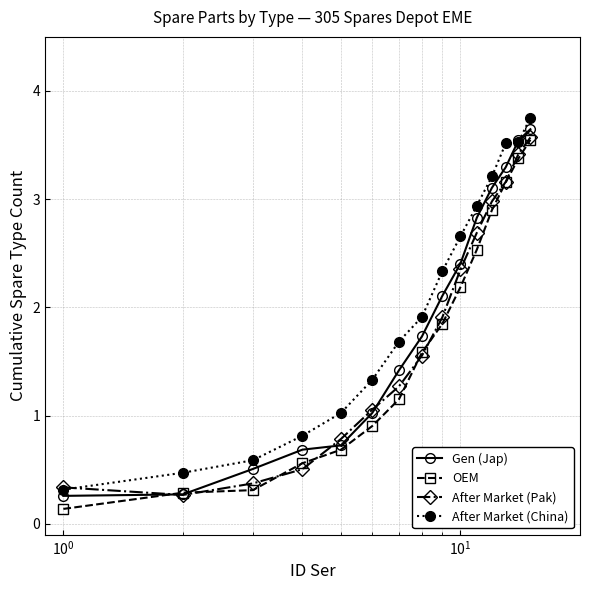

True or false: After Market (China) and OEM cross at least once.

False